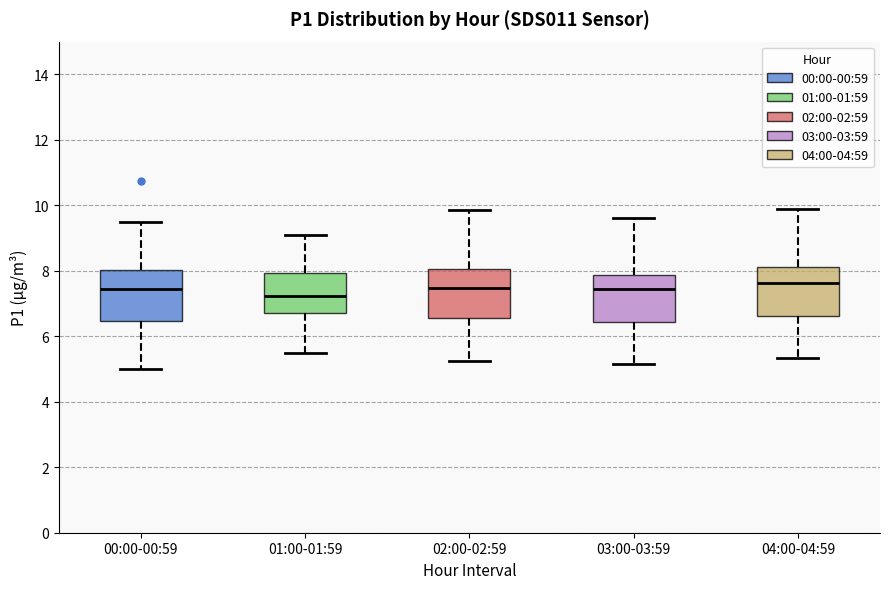

Reading left to right, transcribe this box plot: for each box, give where its median line is, the range the box spans, and where its two whiskers end, as read against the y-axis. The values are not printed on the chart, so give them approximately, as read against the axis.

00:00-00:59: median 7.4, box 6.4 to 8.0, whiskers 5.0 to 9.4
01:00-01:59: median 7.2, box 6.8 to 8.0, whiskers 5.6 to 9.2
02:00-02:59: median 7.4, box 6.6 to 8.0, whiskers 5.2 to 9.8
03:00-03:59: median 7.4, box 6.4 to 7.8, whiskers 5.2 to 9.6
04:00-04:59: median 7.6, box 6.6 to 8.2, whiskers 5.4 to 10.0